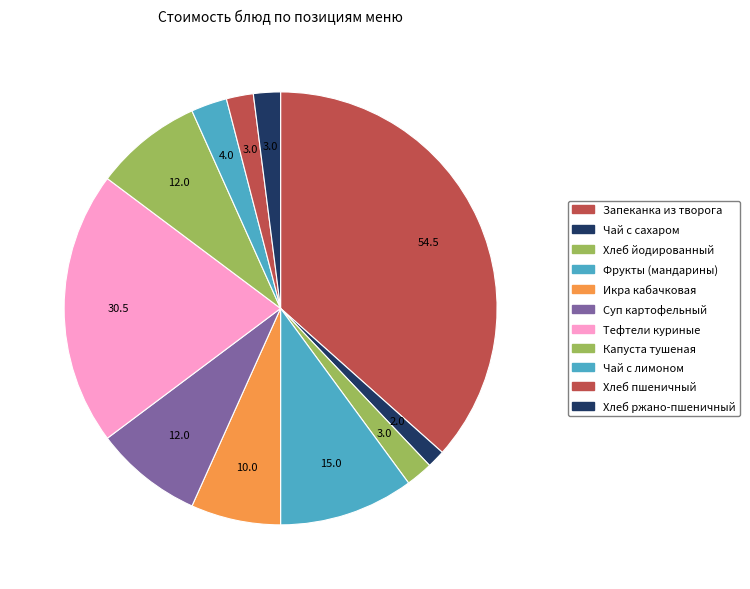

Count the number of slices in the pie.

11